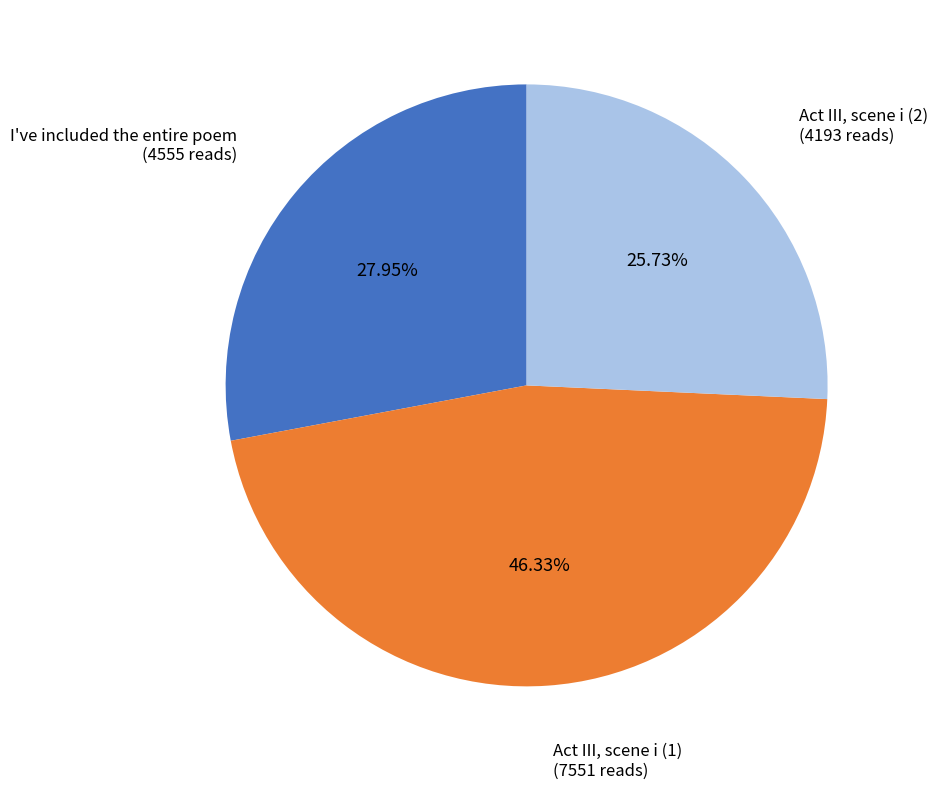

The Act III, scene i (1) slice represents 52% of the pie. True or false?

False